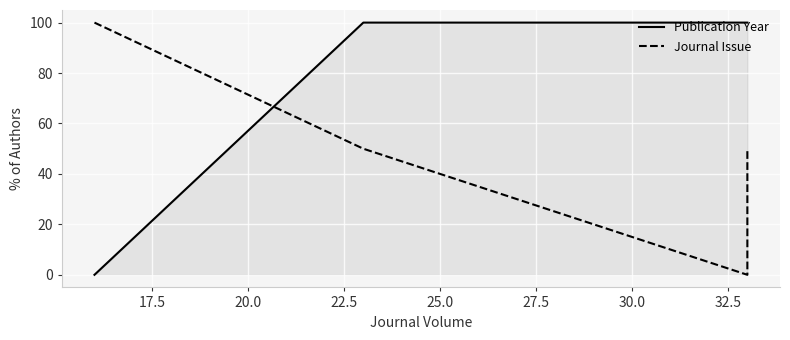

Which series has the largest total across all categories?

Publication Year